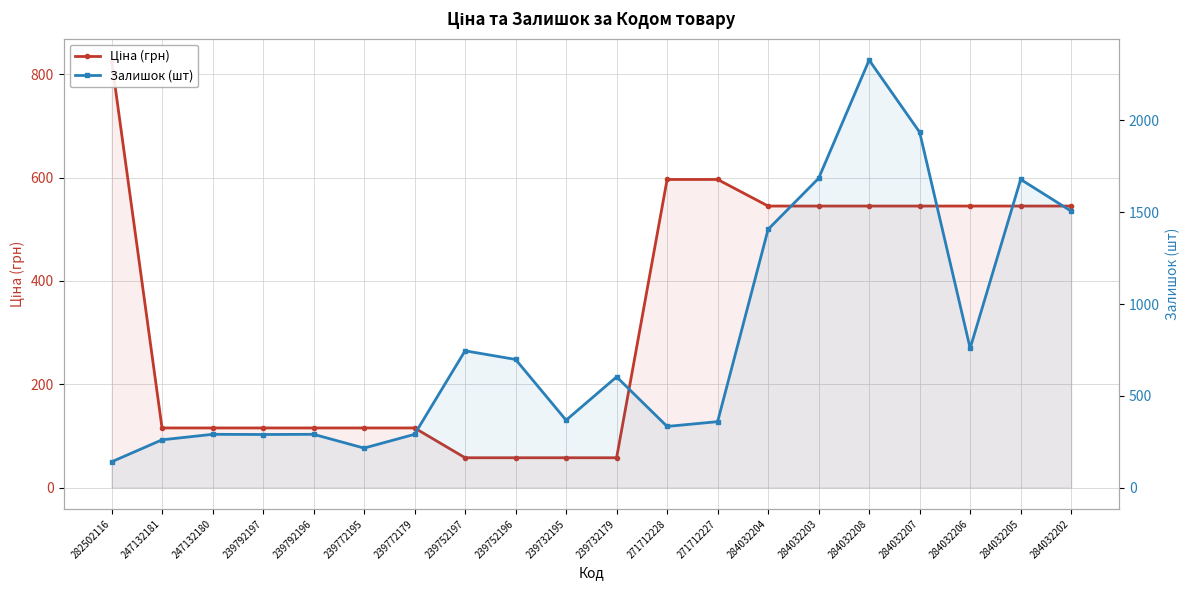

What is the average value of the Залишок (шт) series?

809.0